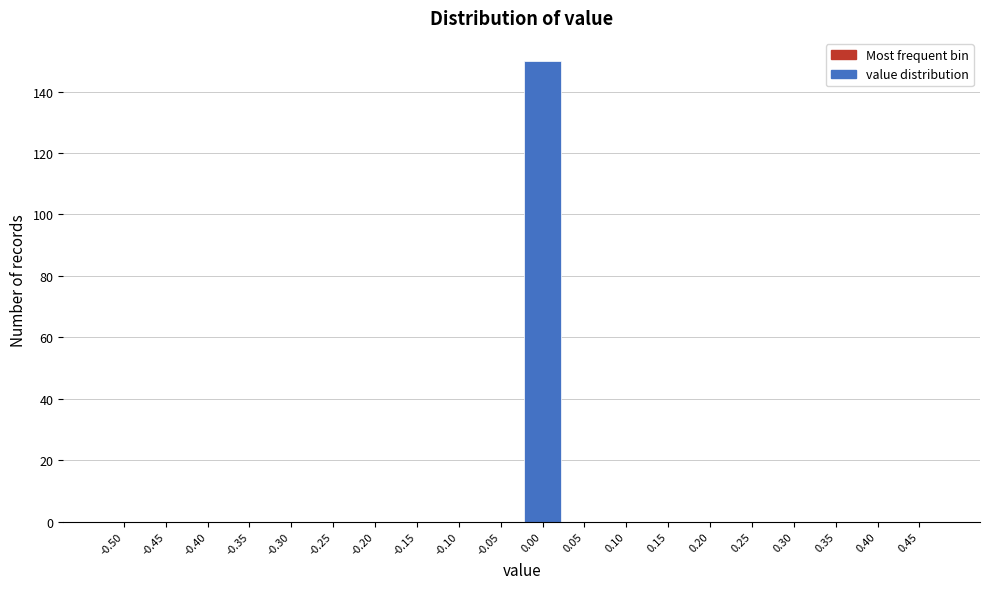

Reading left to right, list all the values displayed in this chart.

-0.50=0	-0.45=0	-0.40=0	-0.35=0	-0.30=0	-0.25=0	-0.20=0	-0.15=0	-0.10=0	-0.05=0	0.00=150	0.05=0	0.10=0	0.15=0	0.20=0	0.25=0	0.30=0	0.35=0	0.40=0	0.45=0